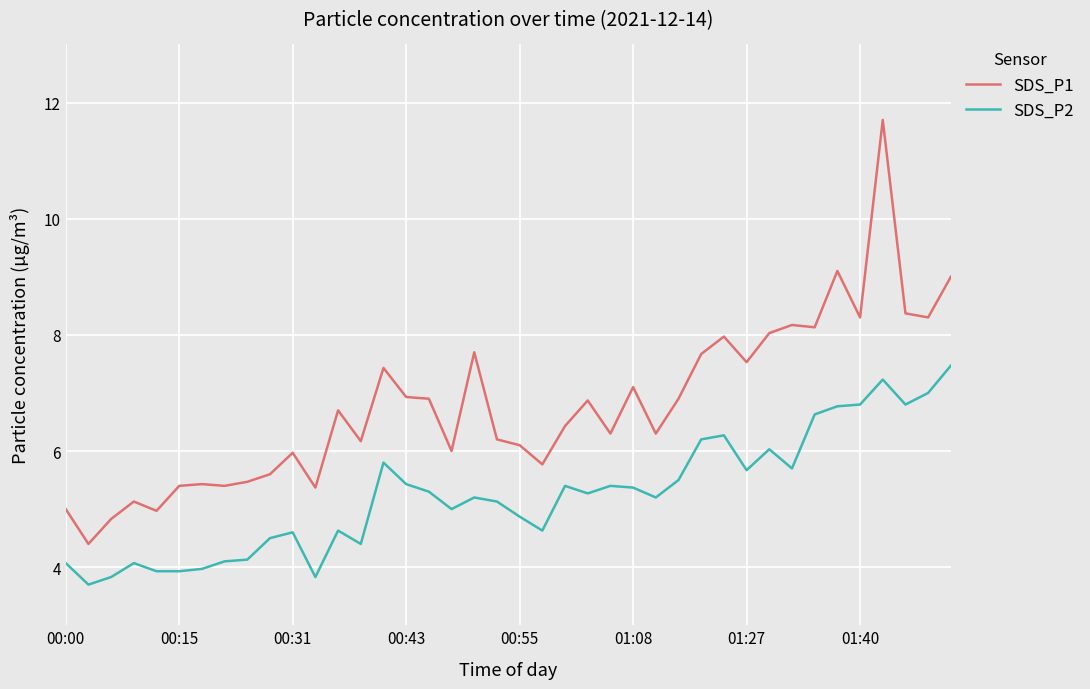

What is the maximum value shown in the chart?

11.7